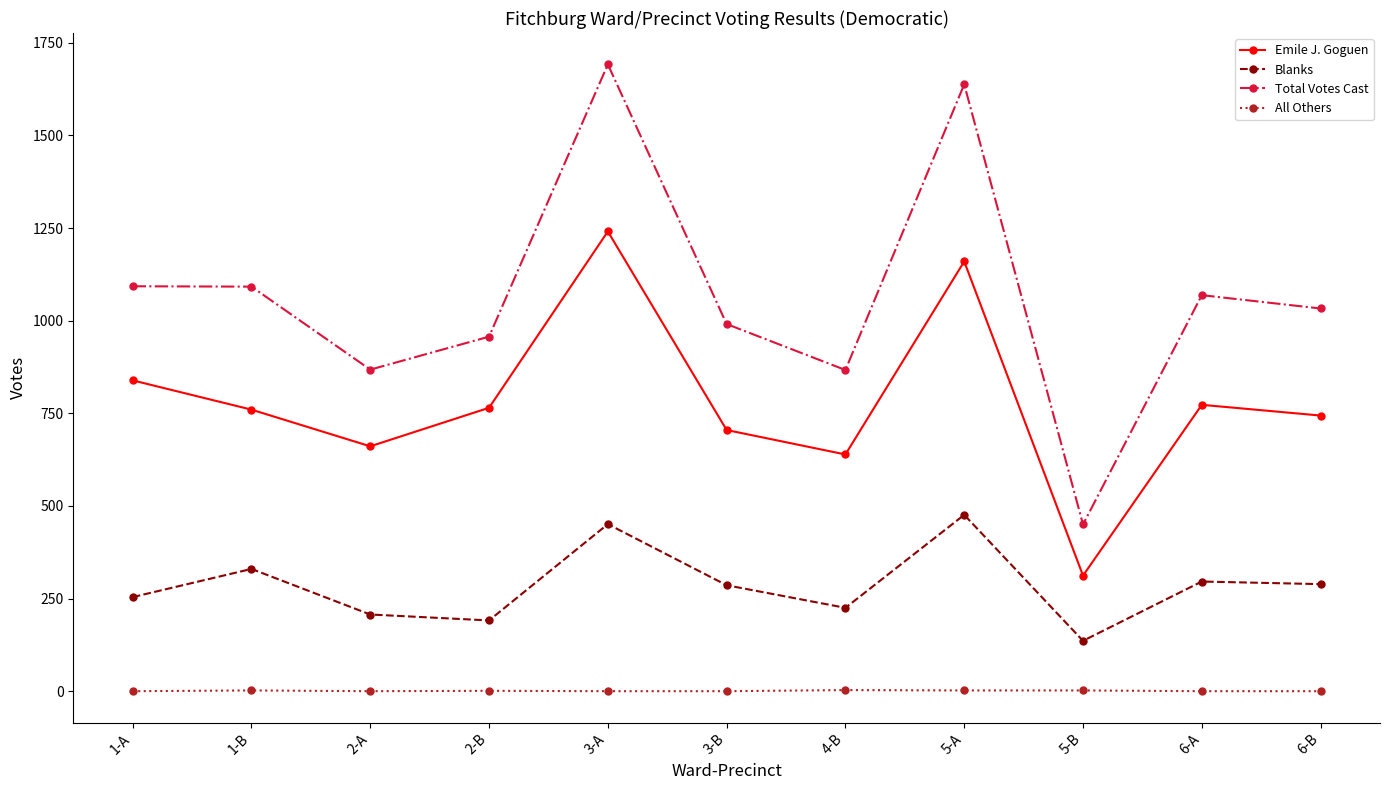

What is the sum of all Blanks values?

3141